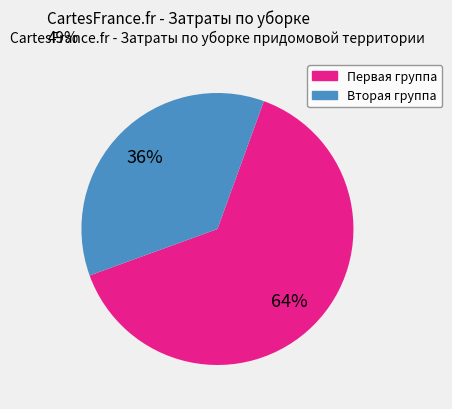

To the nearest percent, what is the average slice percentage?

50%